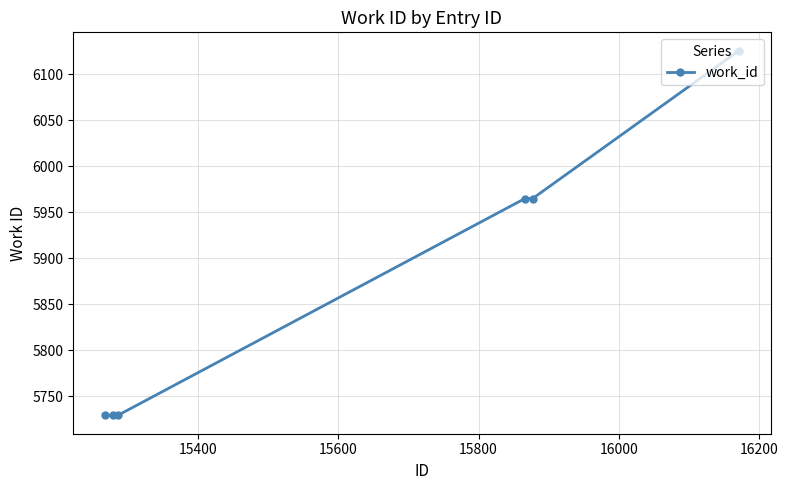

What is the maximum value shown in the chart?

6126